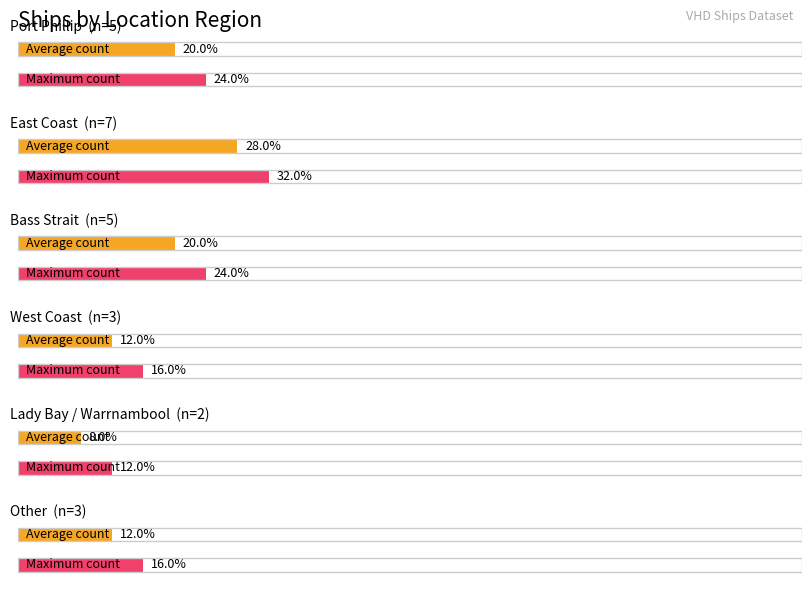

True or false: the data shows 7 at East Coast.

True